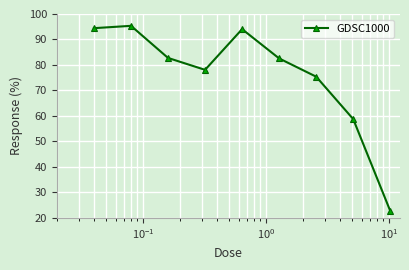

What is the value of the 2nd point from the left?

95.4